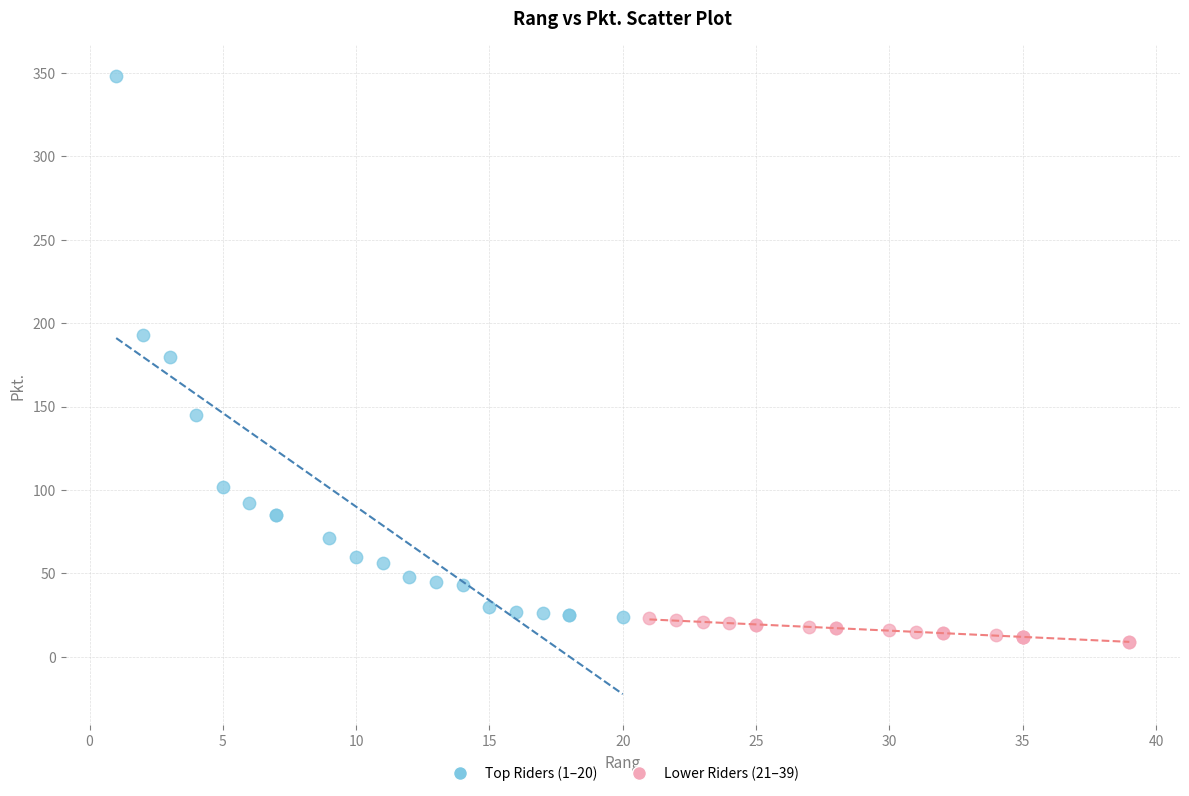

Which series has the widest spread of Y values?

Top Riders (1–20)